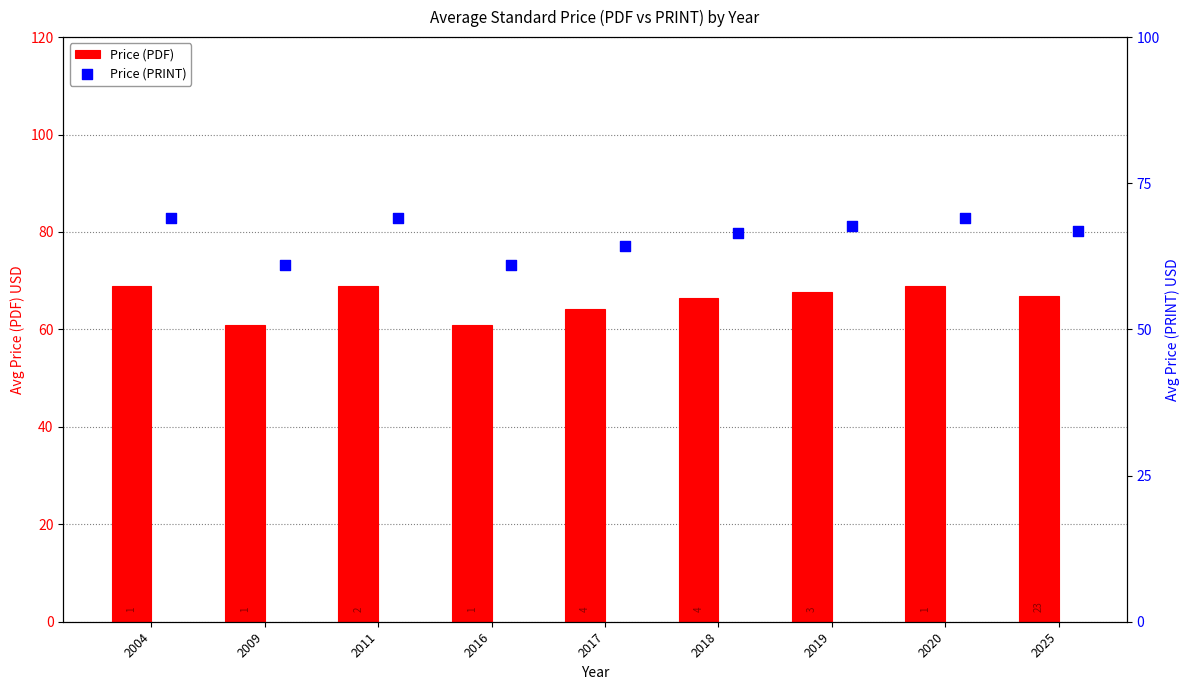

Is the value of Price (PRINT) at 2018 greater than the value of Price (PDF) at 2019?

No